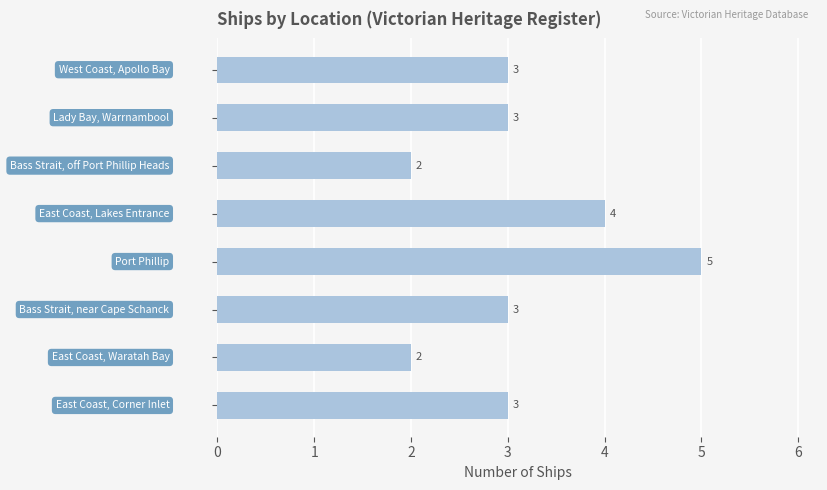

How many bars are there in total?

8